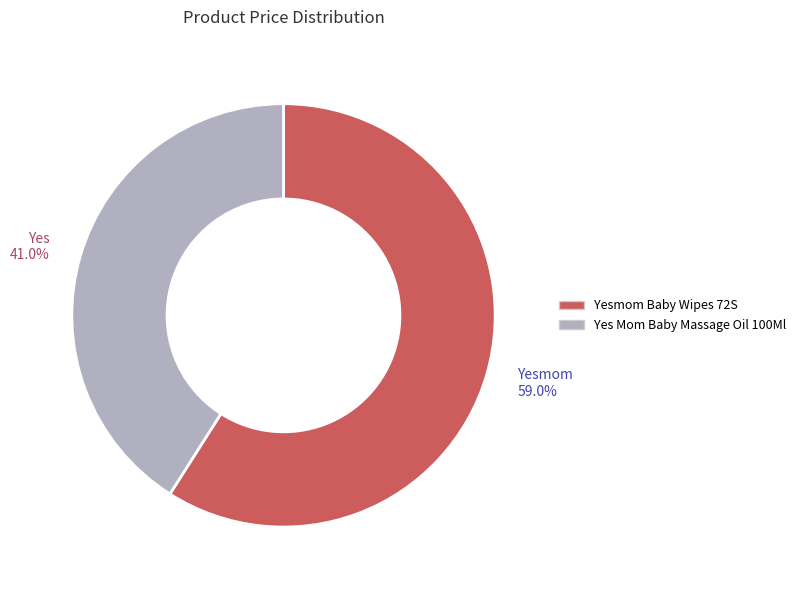

Rank the categories by value from highest to lowest.

Yesmom Baby Wipes 72S, Yes Mom Baby Massage Oil 100Ml